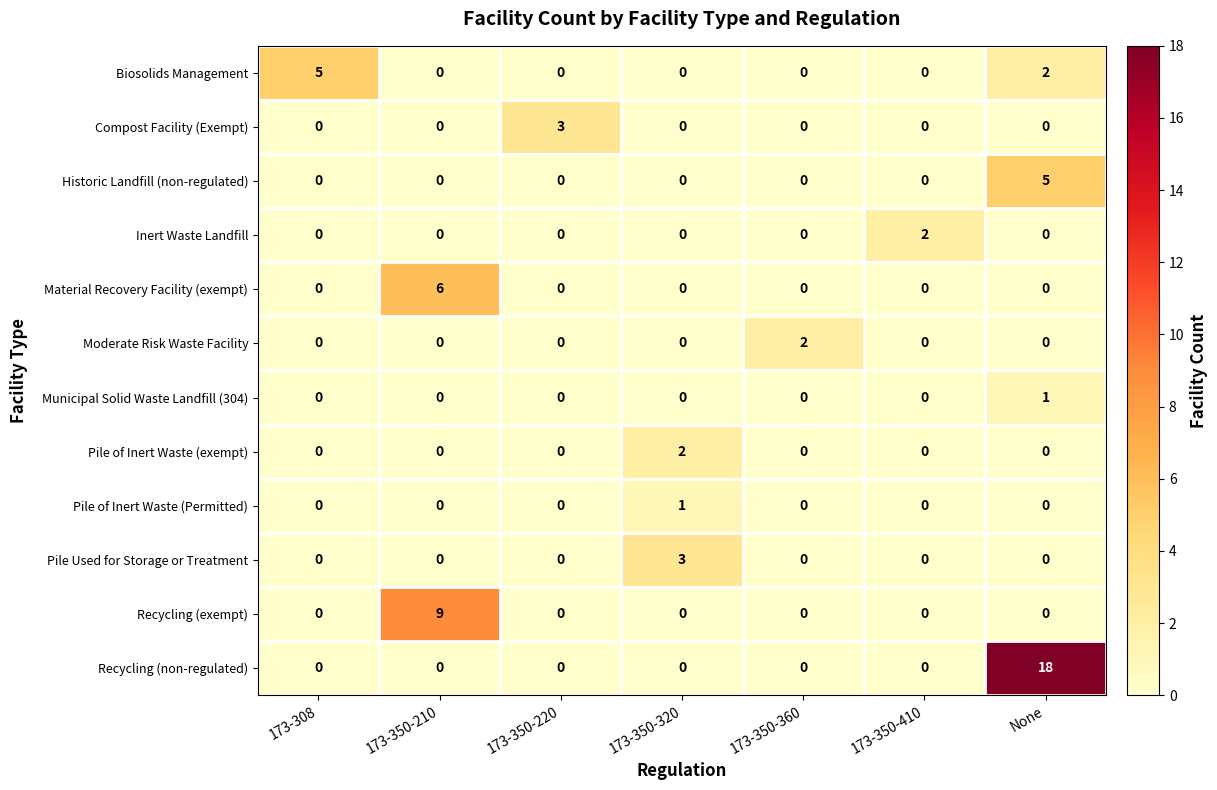

Count the number of data series in this chart.

12